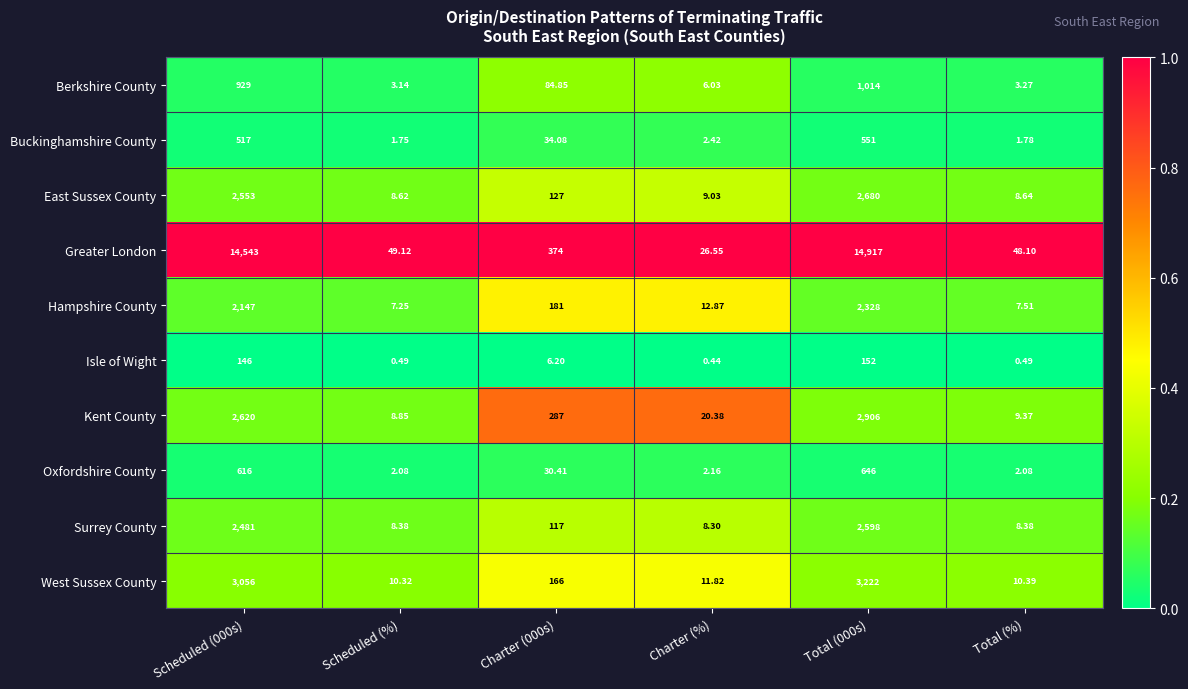

Which series has the largest total across all categories?

Greater London